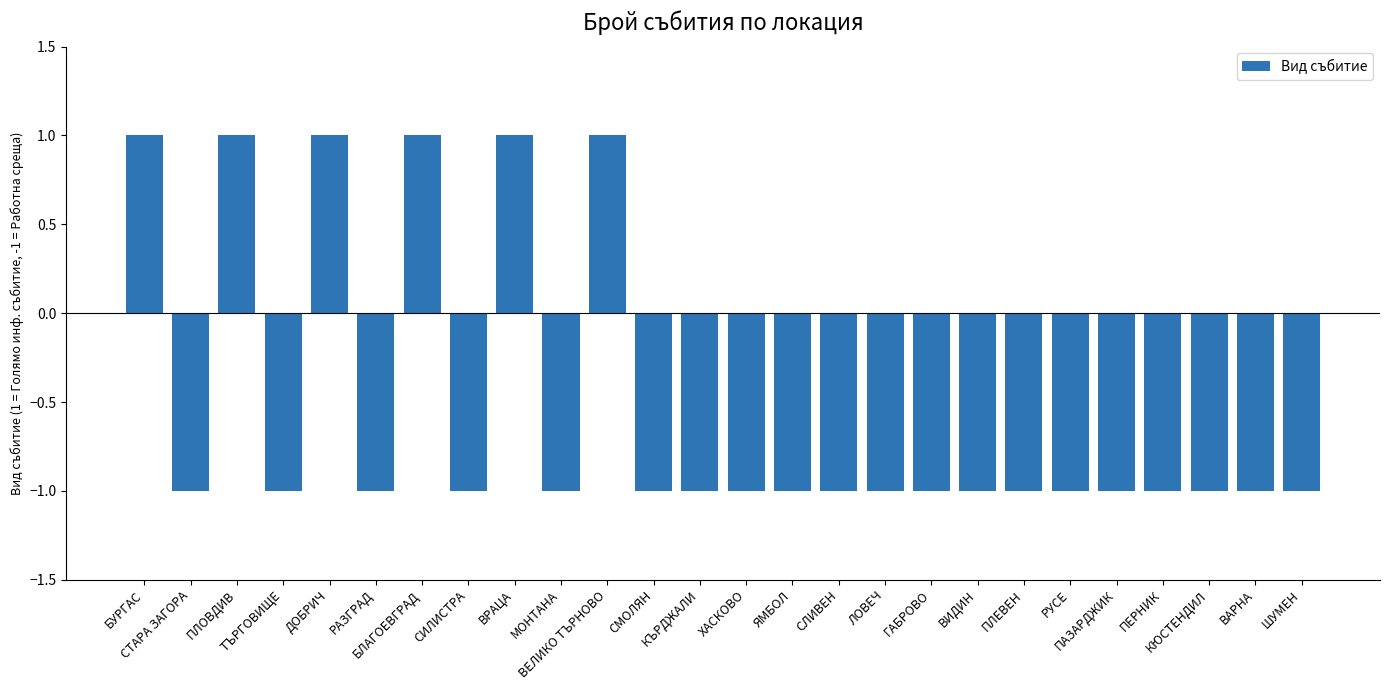

How many positive values are there?

6